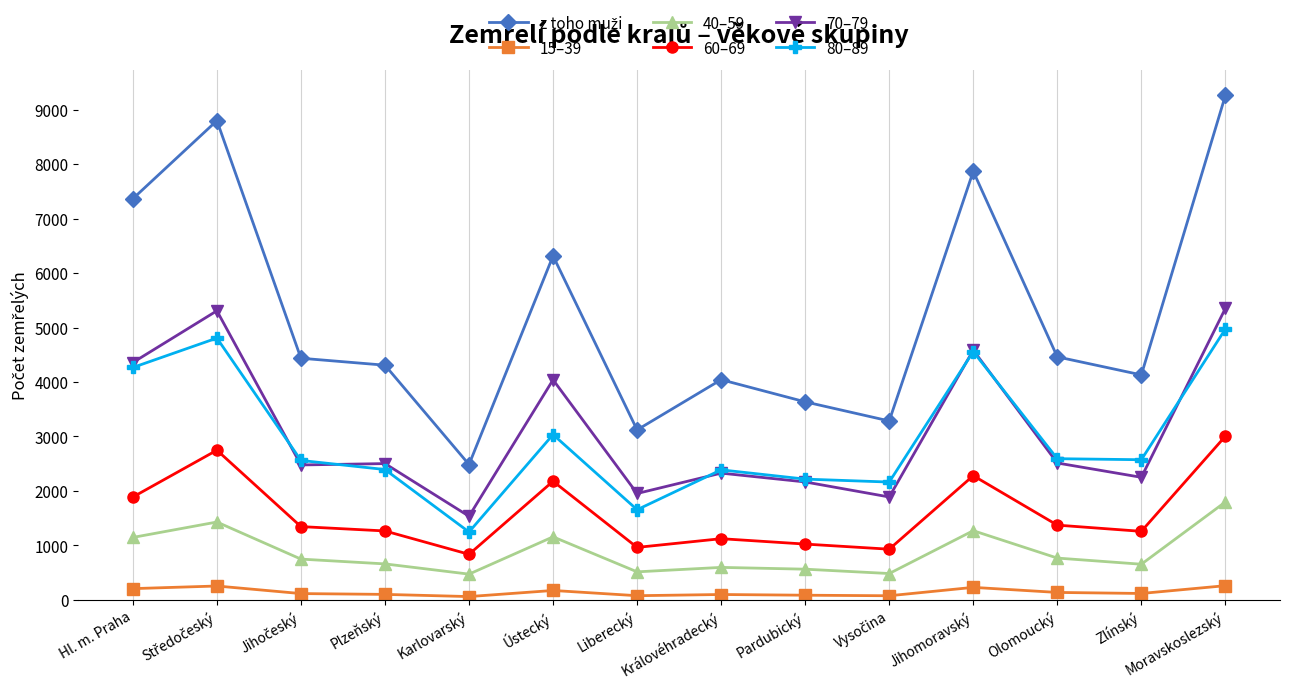

True or false: 70–79 has more than 0 points higher than both neighbors.

True